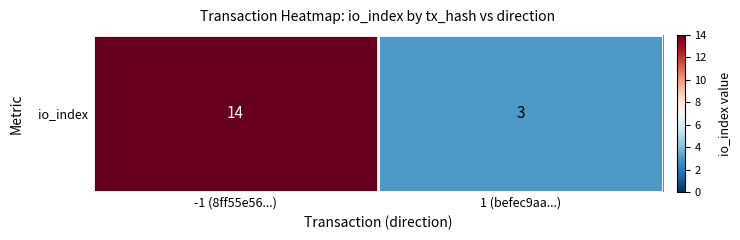

At which label is the value closest to 8?

1 (befec9aa...)